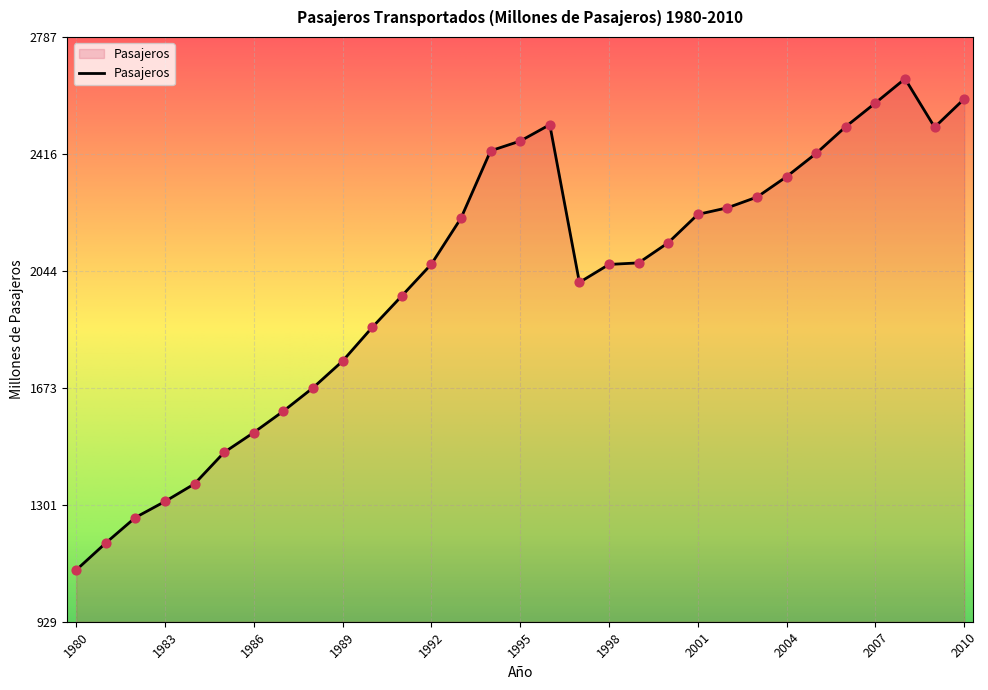

What is the difference between the maximum and minimum values?

1561